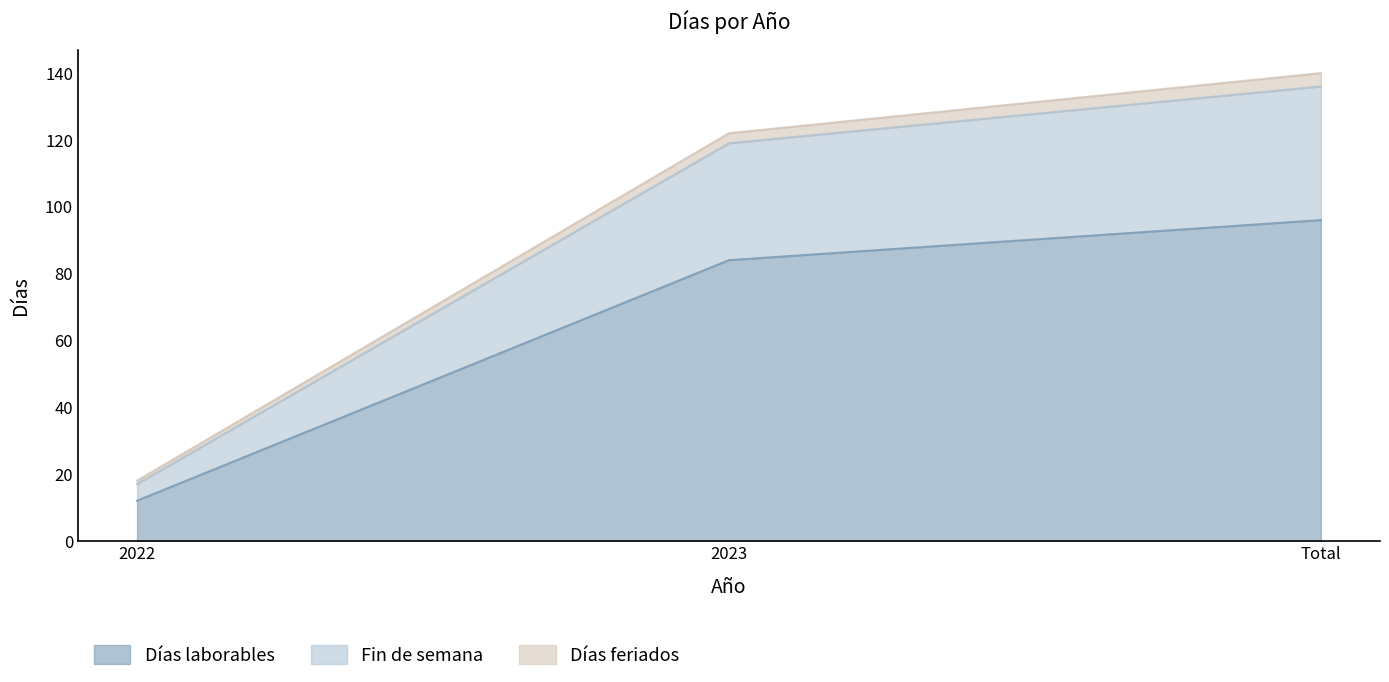

Is the value of Días laborables at Total greater than the value of Días feriados at 2022?

Yes